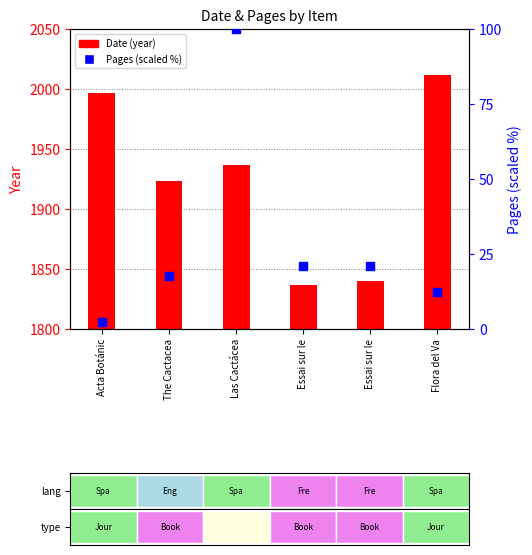

Which series contains the highest Y value?

Date (year)